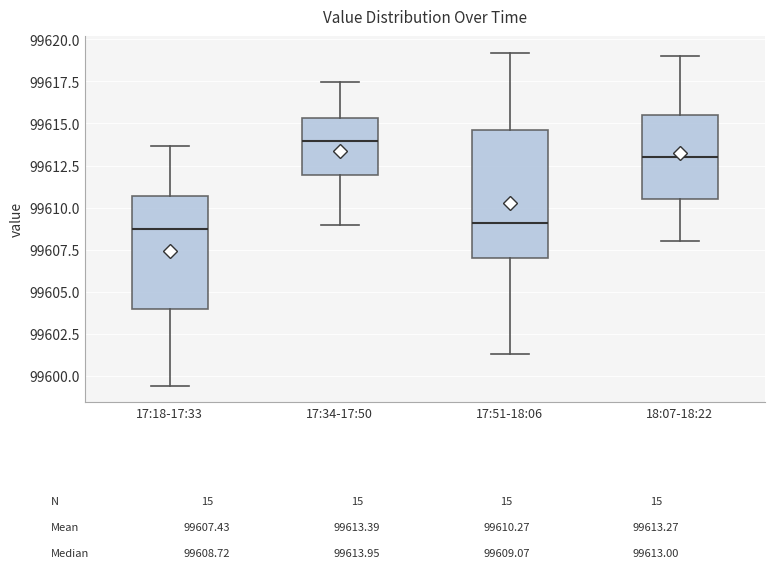

Comparing the boxes themselves (not the whiskers), which one is the tallest?

17:51-18:06